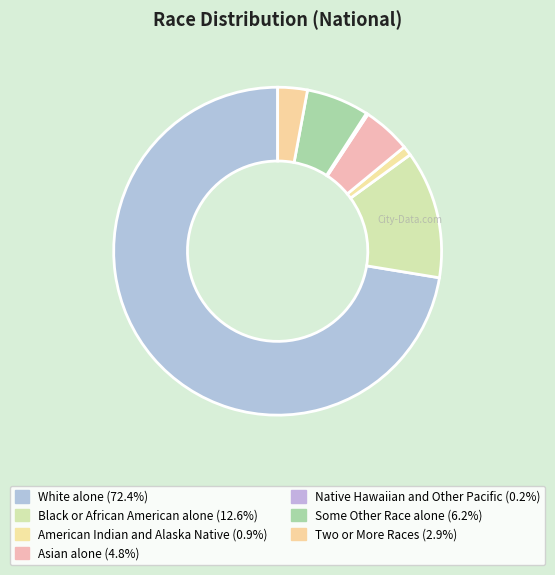

What is the majority slice?

White alone